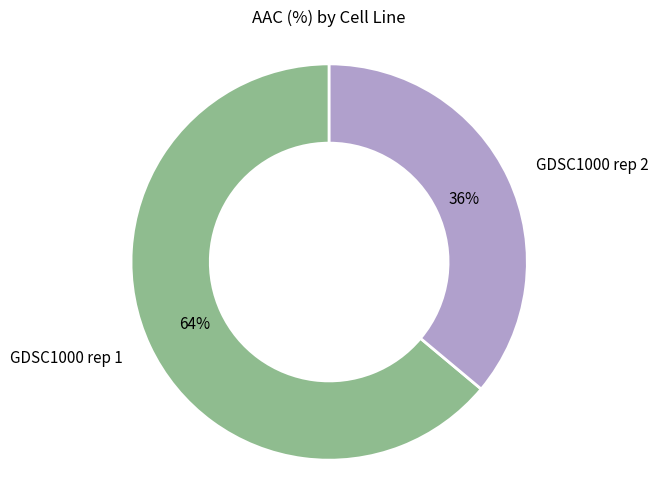

To the nearest percent, what is the average slice percentage?

50%